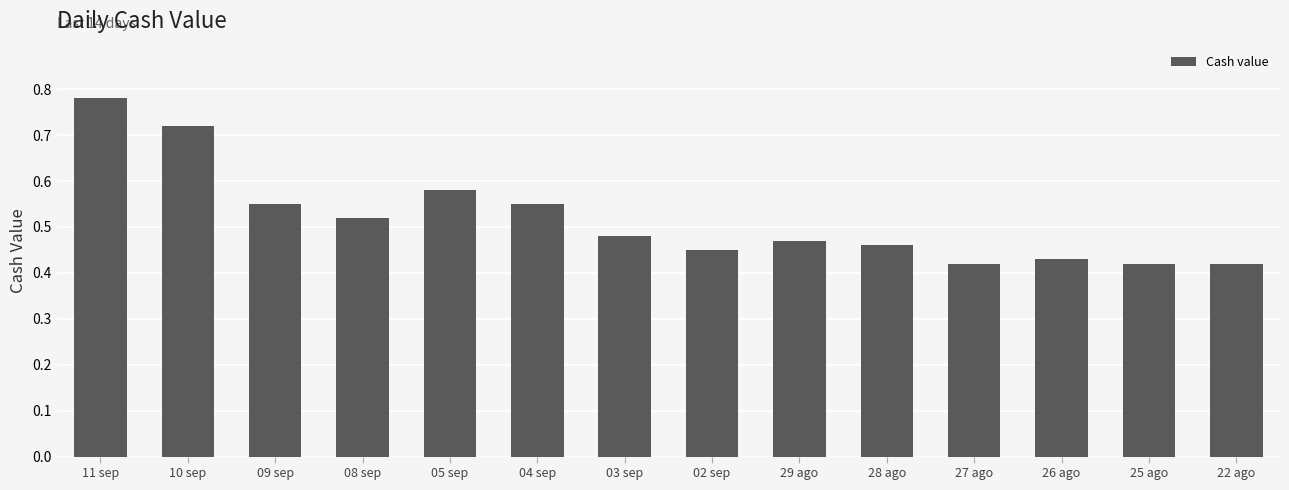

Which label corresponds to the largest value in the chart?

11 sep